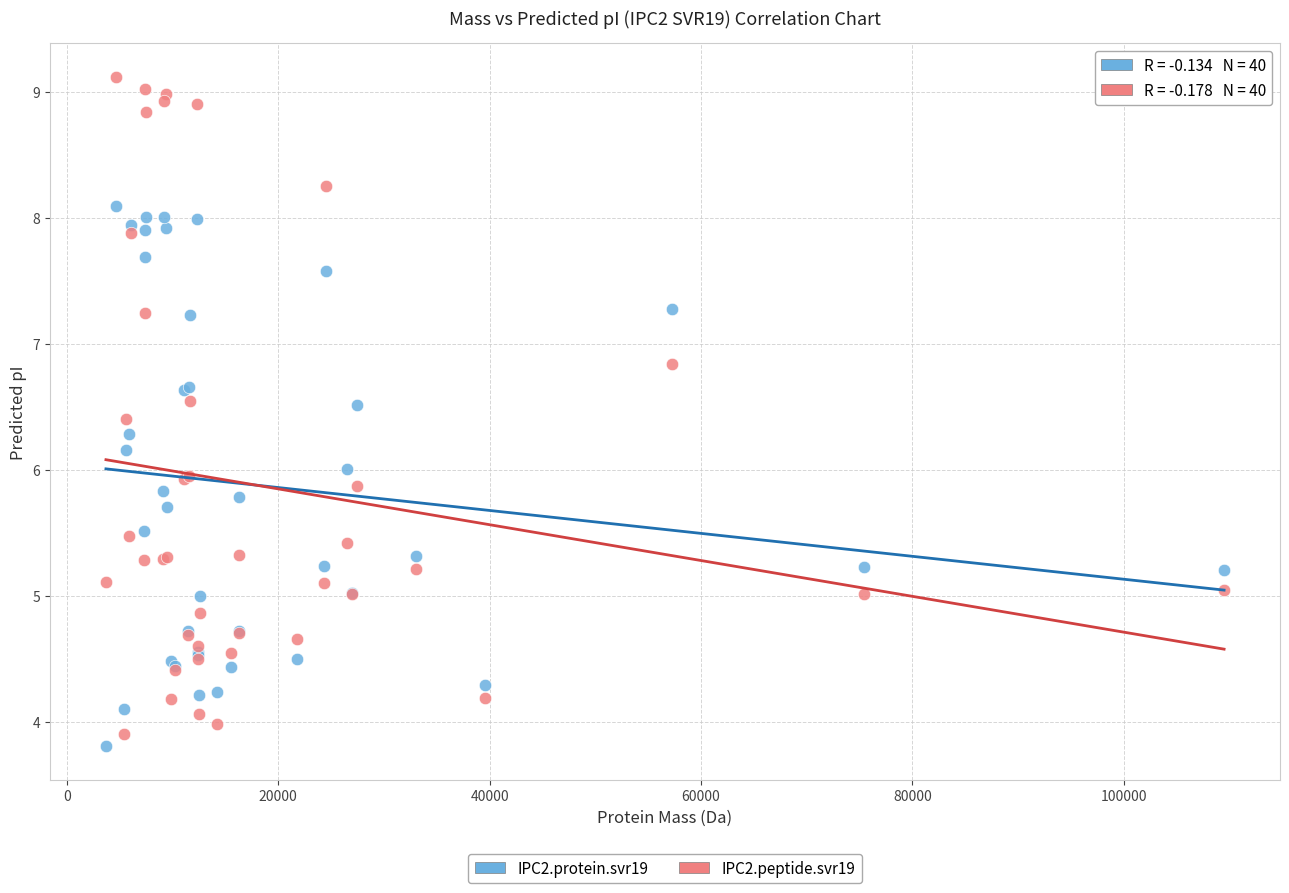

Which series has the largest Y range (max minus min)?

IPC2.peptide.svr19